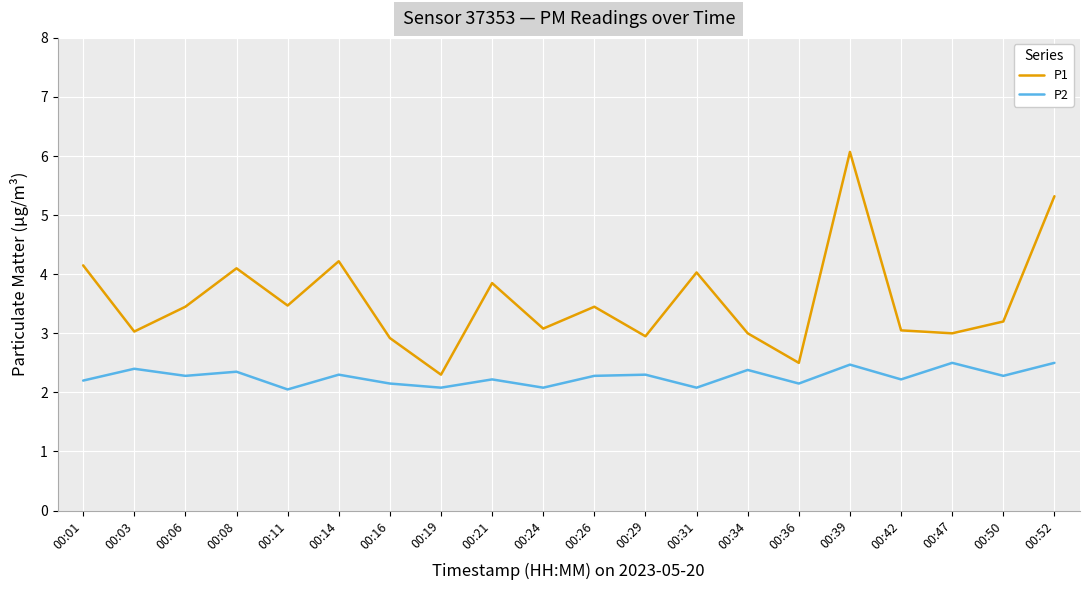

Is the value of P2 at 00:06 greater than the value of P1 at 00:34?

No